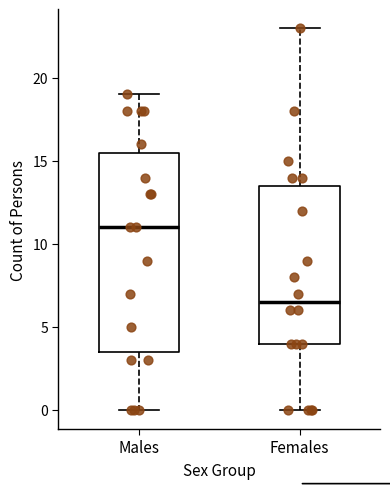

Reading left to right, transcribe this box plot: for each box, give where its median line is, the range the box spans, and where its two whiskers end, as read against the y-axis. The values are not printed on the chart, so give them approximately, as read against the axis.

Males: median 11.0, box 3.5 to 15.5, whiskers 0.0 to 19.0
Females: median 6.5, box 4.0 to 13.5, whiskers 0.0 to 23.0